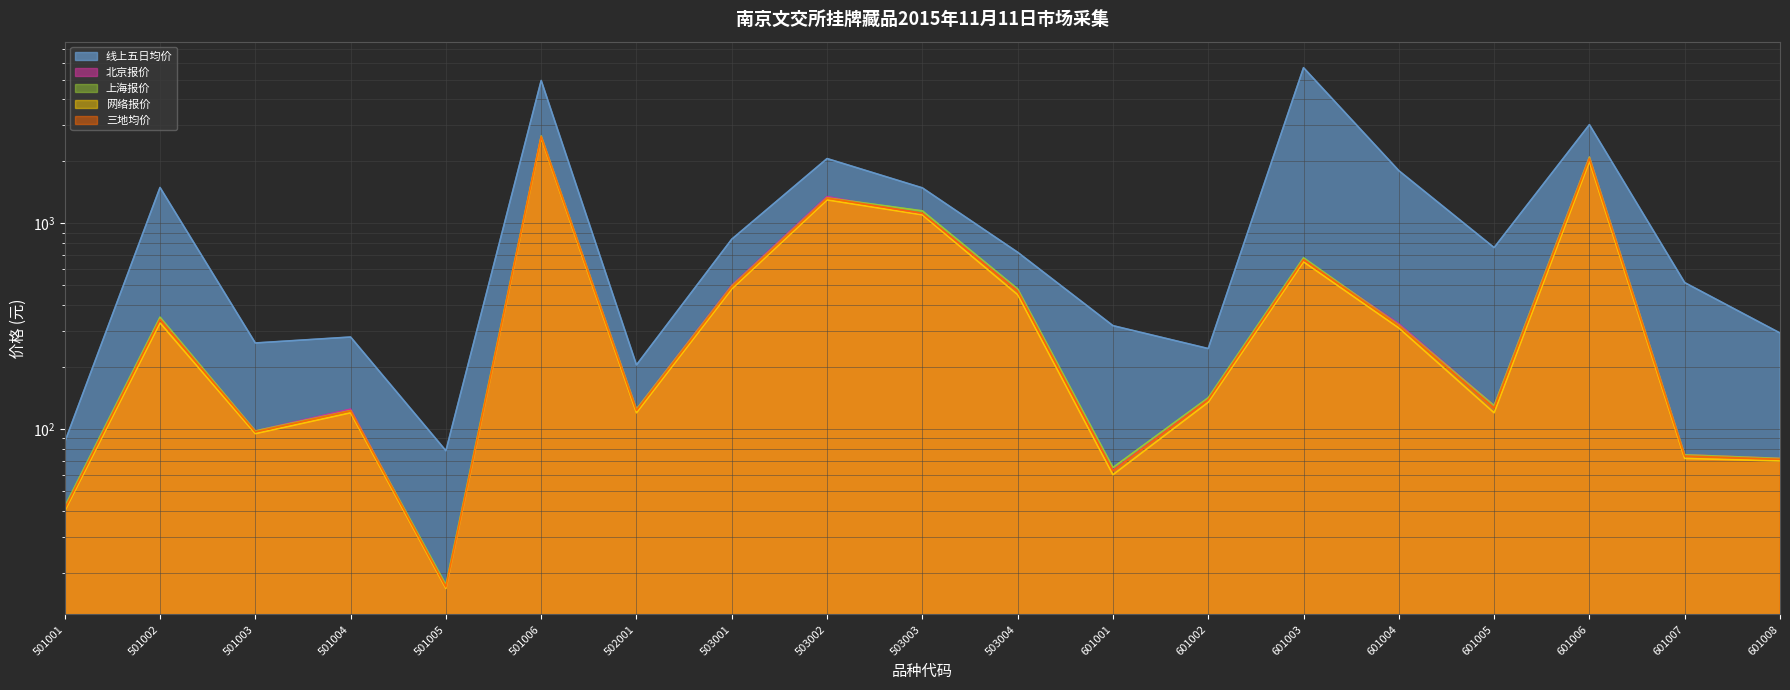

True or false: 北京报价 has more than 2 interior local peaks.

True